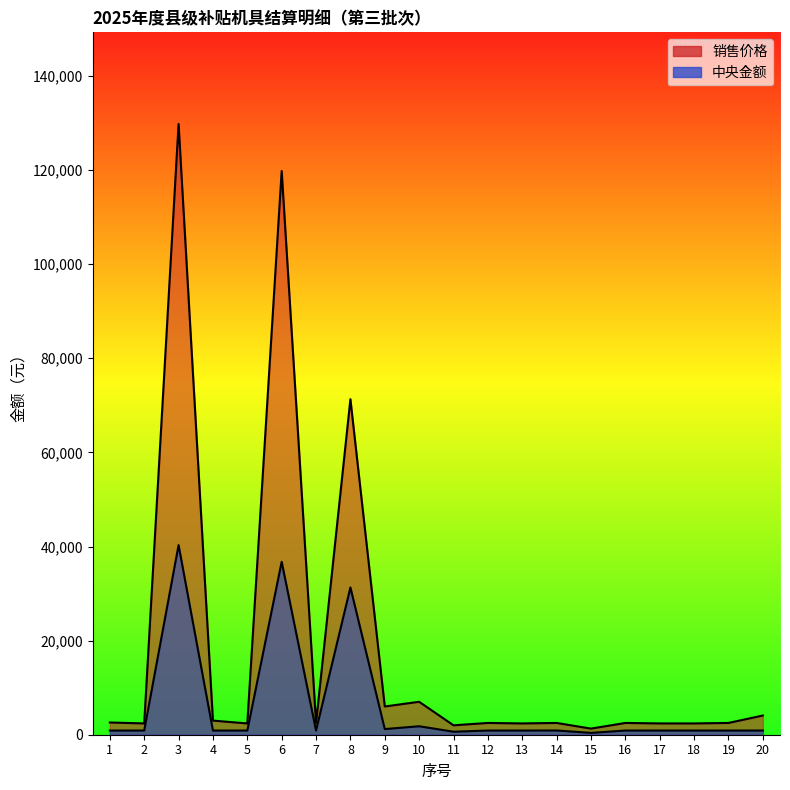

In 销售价格, how many points are lower than both neighbors (excluding endpoints)?

7